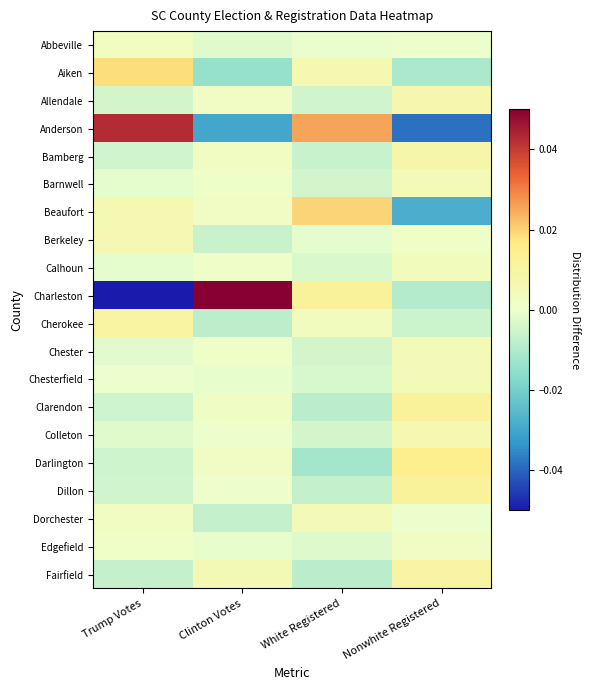

What is the spread (max minus min) of values at Nonwhite Registered?

0.1